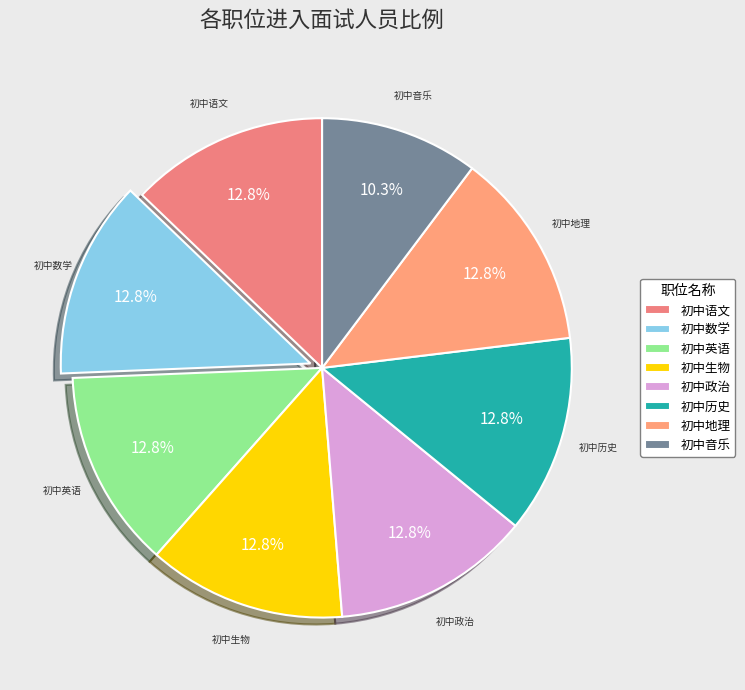

Is it true that 初中地理 is 19% of the pie?

False